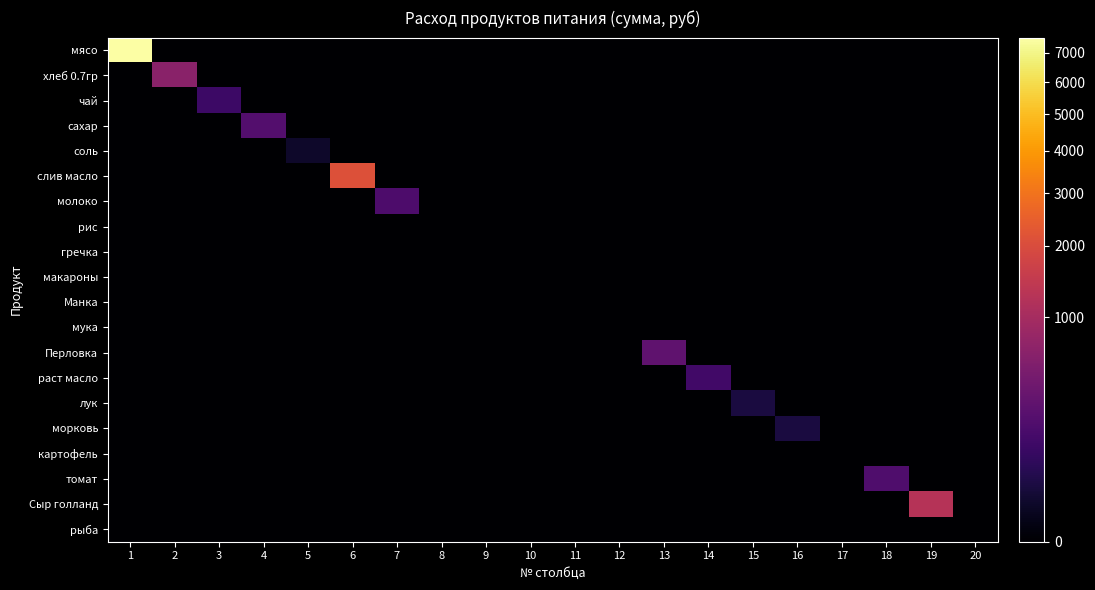

Reading left to right, what are all the values shown in this chart?

мясо: 1=7560.0	2=0.0	3=0.0	4=0.0	5=0.0	6=0.0	7=0.0	8=0.0	9=0.0	10=0.0	11=0.0	12=0.0	13=0.0	14=0.0	15=0.0	16=0.0	17=0.0	18=0.0	19=0.0	20=0.0
хлеб 0.7гр: 1=0.0	2=665.1	3=0.0	4=0.0	5=0.0	6=0.0	7=0.0	8=0.0	9=0.0	10=0.0	11=0.0	12=0.0	13=0.0	14=0.0	15=0.0	16=0.0	17=0.0	18=0.0	19=0.0	20=0.0
чай: 1=0.0	2=0.0	3=120.0	4=0.0	5=0.0	6=0.0	7=0.0	8=0.0	9=0.0	10=0.0	11=0.0	12=0.0	13=0.0	14=0.0	15=0.0	16=0.0	17=0.0	18=0.0	19=0.0	20=0.0
сахар: 1=0.0	2=0.0	3=0.0	4=224.4	5=0.0	6=0.0	7=0.0	8=0.0	9=0.0	10=0.0	11=0.0	12=0.0	13=0.0	14=0.0	15=0.0	16=0.0	17=0.0	18=0.0	19=0.0	20=0.0
соль: 1=0.0	2=0.0	3=0.0	4=0.0	5=11.5	6=0.0	7=0.0	8=0.0	9=0.0	10=0.0	11=0.0	12=0.0	13=0.0	14=0.0	15=0.0	16=0.0	17=0.0	18=0.0	19=0.0	20=0.0
слив масло: 1=0.0	2=0.0	3=0.0	4=0.0	5=0.0	6=2106.7	7=0.0	8=0.0	9=0.0	10=0.0	11=0.0	12=0.0	13=0.0	14=0.0	15=0.0	16=0.0	17=0.0	18=0.0	19=0.0	20=0.0
молоко: 1=0.0	2=0.0	3=0.0	4=0.0	5=0.0	6=0.0	7=191.8	8=0.0	9=0.0	10=0.0	11=0.0	12=0.0	13=0.0	14=0.0	15=0.0	16=0.0	17=0.0	18=0.0	19=0.0	20=0.0
рис: 1=0.0	2=0.0	3=0.0	4=0.0	5=0.0	6=0.0	7=0.0	8=0.0	9=0.0	10=0.0	11=0.0	12=0.0	13=0.0	14=0.0	15=0.0	16=0.0	17=0.0	18=0.0	19=0.0	20=0.0
гречка: 1=0.0	2=0.0	3=0.0	4=0.0	5=0.0	6=0.0	7=0.0	8=0.0	9=0.0	10=0.0	11=0.0	12=0.0	13=0.0	14=0.0	15=0.0	16=0.0	17=0.0	18=0.0	19=0.0	20=0.0
макароны: 1=0.0	2=0.0	3=0.0	4=0.0	5=0.0	6=0.0	7=0.0	8=0.0	9=0.0	10=0.0	11=0.0	12=0.0	13=0.0	14=0.0	15=0.0	16=0.0	17=0.0	18=0.0	19=0.0	20=0.0
Манка: 1=0.0	2=0.0	3=0.0	4=0.0	5=0.0	6=0.0	7=0.0	8=0.0	9=0.0	10=0.0	11=0.0	12=0.0	13=0.0	14=0.0	15=0.0	16=0.0	17=0.0	18=0.0	19=0.0	20=0.0
мука: 1=0.0	2=0.0	3=0.0	4=0.0	5=0.0	6=0.0	7=0.0	8=0.0	9=0.0	10=0.0	11=0.0	12=0.0	13=0.0	14=0.0	15=0.0	16=0.0	17=0.0	18=0.0	19=0.0	20=0.0
Перловка: 1=0.0	2=0.0	3=0.0	4=0.0	5=0.0	6=0.0	7=0.0	8=0.0	9=0.0	10=0.0	11=0.0	12=0.0	13=288.0	14=0.0	15=0.0	16=0.0	17=0.0	18=0.0	19=0.0	20=0.0
раст масло: 1=0.0	2=0.0	3=0.0	4=0.0	5=0.0	6=0.0	7=0.0	8=0.0	9=0.0	10=0.0	11=0.0	12=0.0	13=0.0	14=138.0	15=0.0	16=0.0	17=0.0	18=0.0	19=0.0	20=0.0
лук: 1=0.0	2=0.0	3=0.0	4=0.0	5=0.0	6=0.0	7=0.0	8=0.0	9=0.0	10=0.0	11=0.0	12=0.0	13=0.0	14=0.0	15=32.4	16=0.0	17=0.0	18=0.0	19=0.0	20=0.0
морковь: 1=0.0	2=0.0	3=0.0	4=0.0	5=0.0	6=0.0	7=0.0	8=0.0	9=0.0	10=0.0	11=0.0	12=0.0	13=0.0	14=0.0	15=0.0	16=30.0	17=0.0	18=0.0	19=0.0	20=0.0
картофель: 1=0.0	2=0.0	3=0.0	4=0.0	5=0.0	6=0.0	7=0.0	8=0.0	9=0.0	10=0.0	11=0.0	12=0.0	13=0.0	14=0.0	15=0.0	16=0.0	17=0.0	18=0.0	19=0.0	20=0.0
томат: 1=0.0	2=0.0	3=0.0	4=0.0	5=0.0	6=0.0	7=0.0	8=0.0	9=0.0	10=0.0	11=0.0	12=0.0	13=0.0	14=0.0	15=0.0	16=0.0	17=0.0	18=197.1	19=0.0	20=0.0
Сыр голланд: 1=0.0	2=0.0	3=0.0	4=0.0	5=0.0	6=0.0	7=0.0	8=0.0	9=0.0	10=0.0	11=0.0	12=0.0	13=0.0	14=0.0	15=0.0	16=0.0	17=0.0	18=0.0	19=1248.0	20=0.0
рыба: 1=0.0	2=0.0	3=0.0	4=0.0	5=0.0	6=0.0	7=0.0	8=0.0	9=0.0	10=0.0	11=0.0	12=0.0	13=0.0	14=0.0	15=0.0	16=0.0	17=0.0	18=0.0	19=0.0	20=0.0